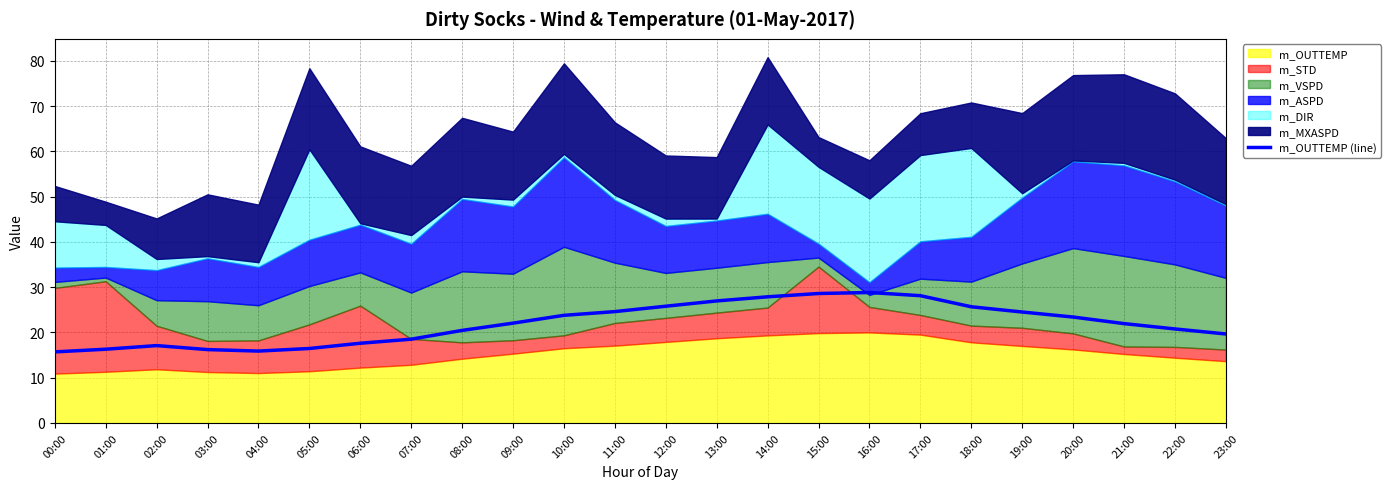

What is the change in value from 09:00 to 10:00?

+1.7